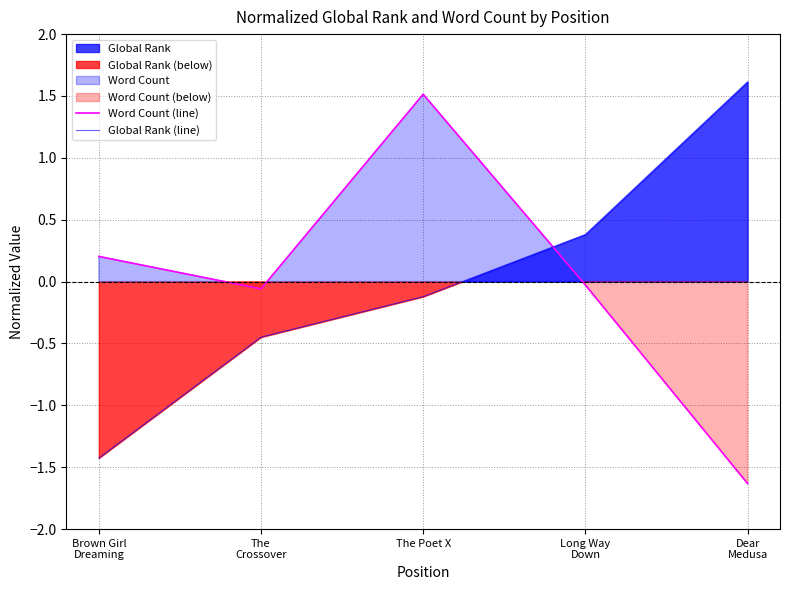

What is the maximum value for Global Rank (line)?

1.6